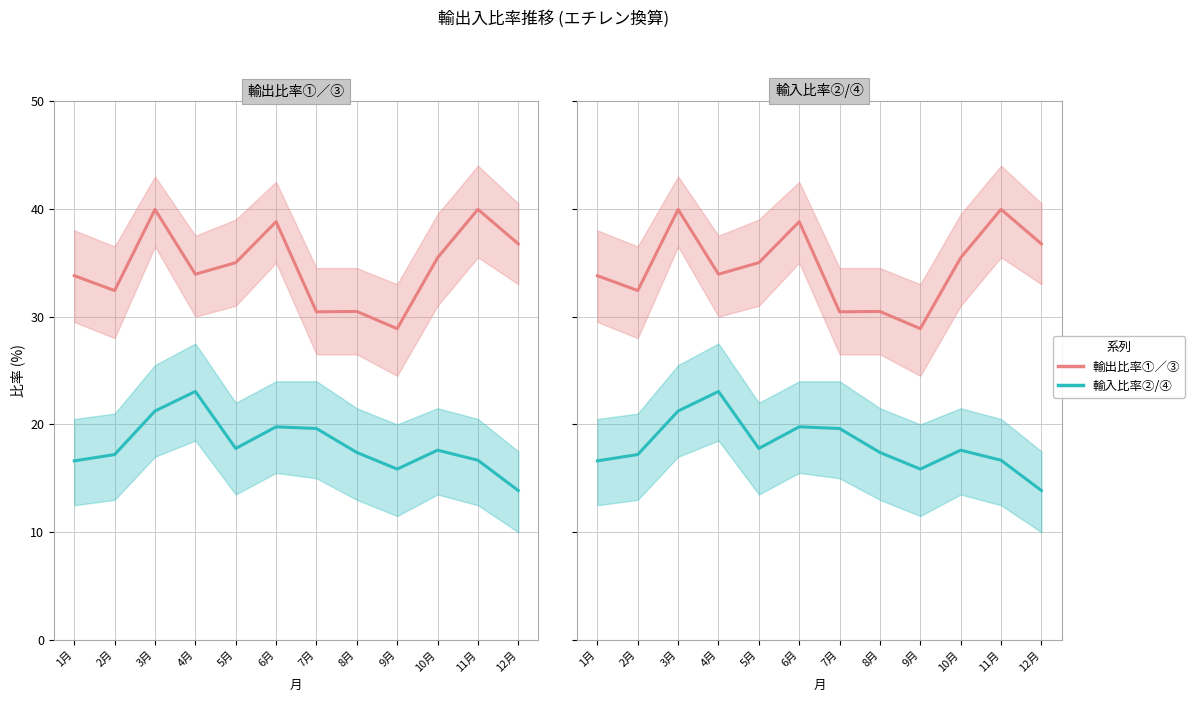

List the series in order of their peak value, highest first.

輸出比率①／③, 輸入比率②/④